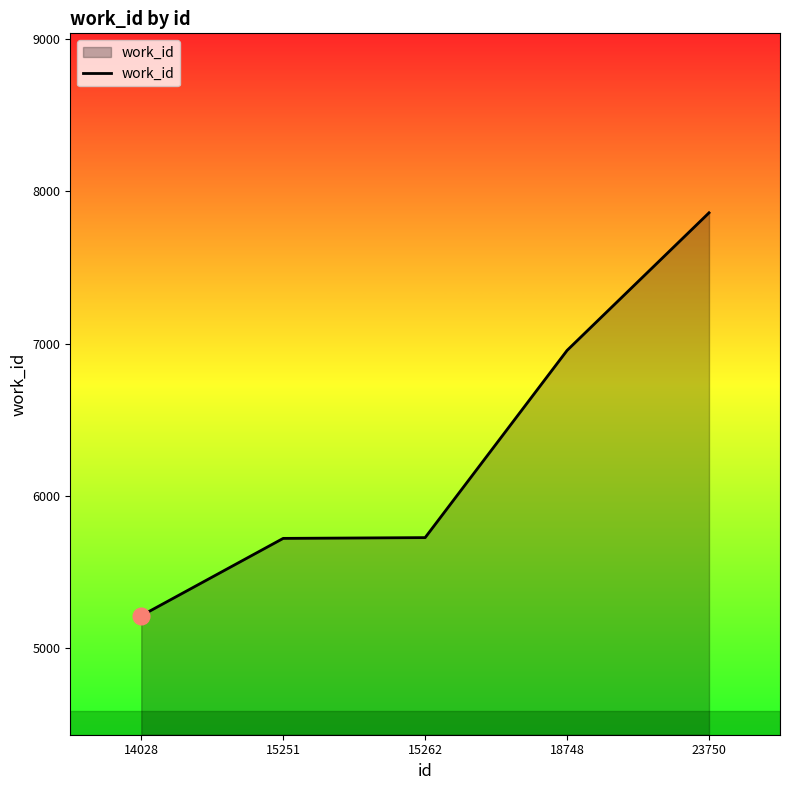

True or false: the data has more than 2 interior local peaks.

False